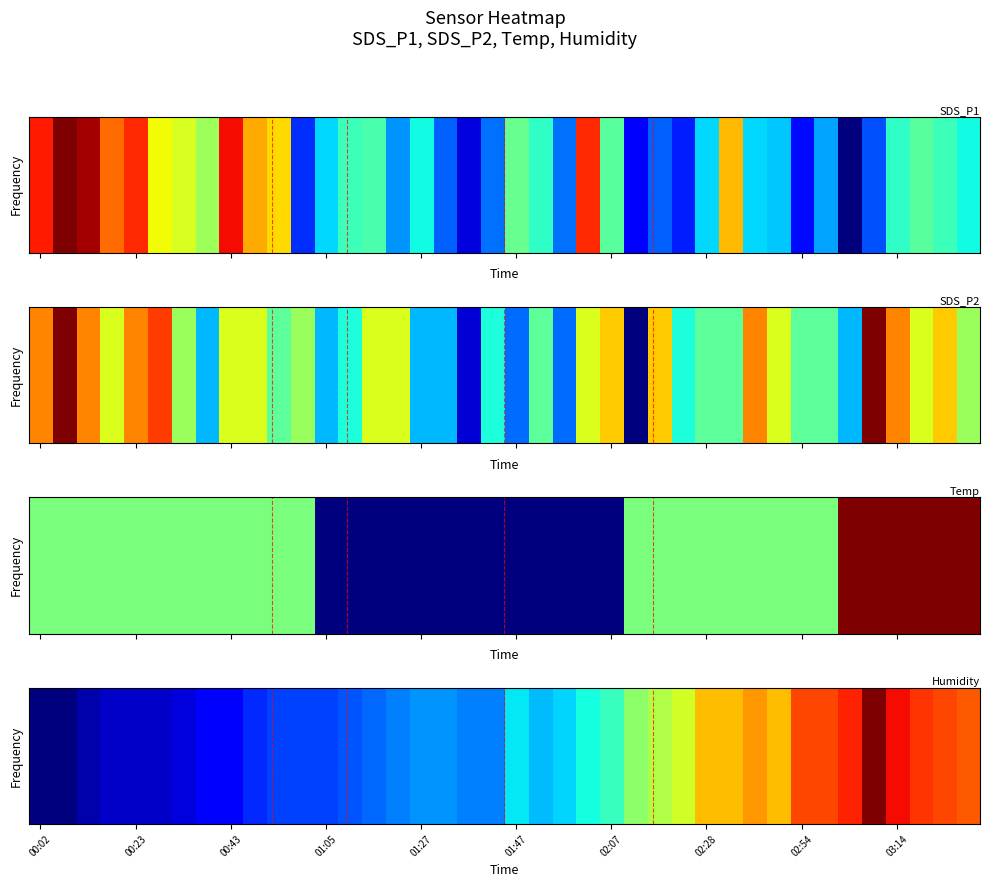

Where is the data nearest to the value 51?

02:07